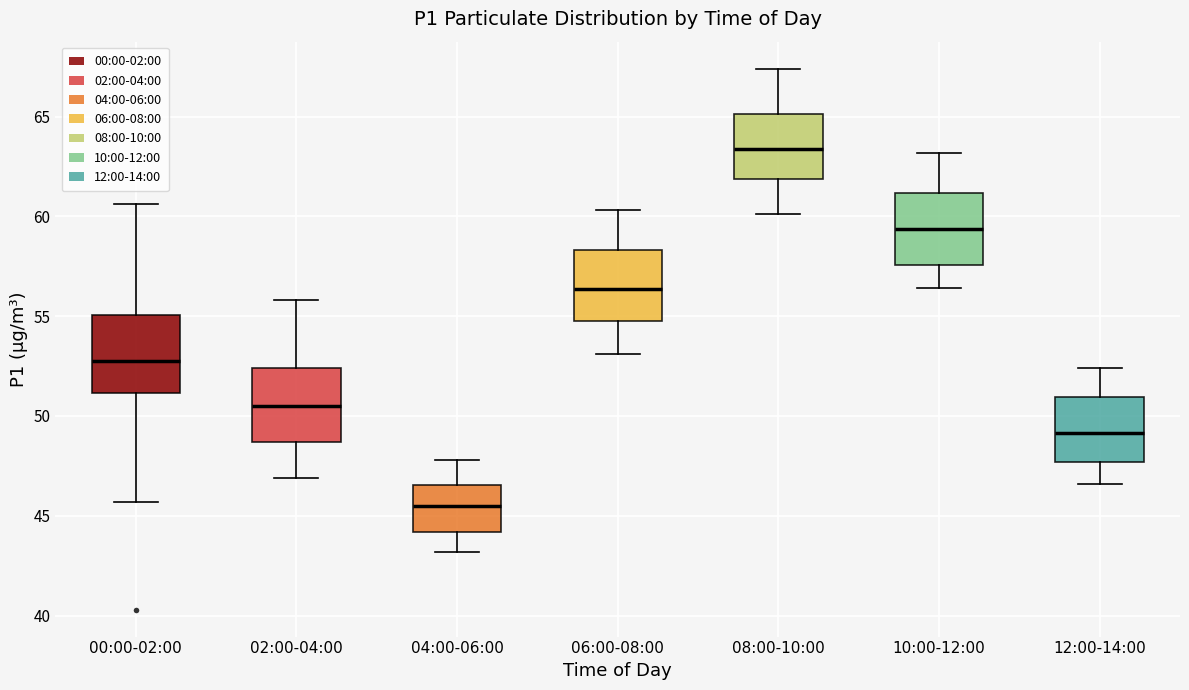

Reading left to right, read every box against the y-axis: the position of its median line, the range the box covers, and the ends of its whiskers. The values are not printed on the chart, so give them approximately, as read against the axis.

00:00-02:00: median 53.0, box 51.0 to 55.0, whiskers 45.5 to 60.5
02:00-04:00: median 50.5, box 48.5 to 52.5, whiskers 47.0 to 56.0
04:00-06:00: median 45.5, box 44.0 to 46.5, whiskers 43.0 to 48.0
06:00-08:00: median 56.5, box 55.0 to 58.5, whiskers 53.0 to 60.5
08:00-10:00: median 63.5, box 62.0 to 65.0, whiskers 60.0 to 67.5
10:00-12:00: median 59.5, box 57.5 to 61.0, whiskers 56.5 to 63.0
12:00-14:00: median 49.0, box 47.5 to 51.0, whiskers 46.5 to 52.5